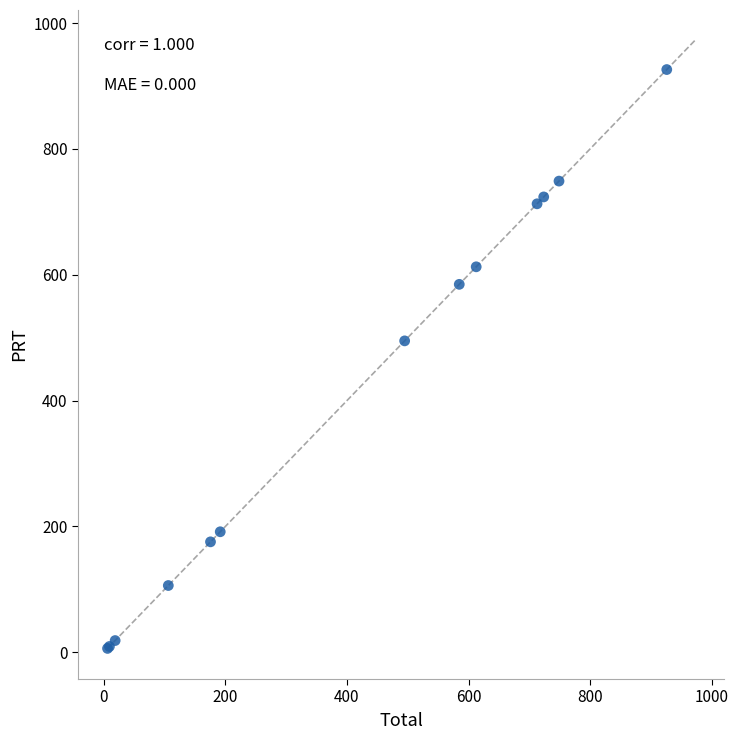

What Y value in the scatter plot is closest to 466?

494.9